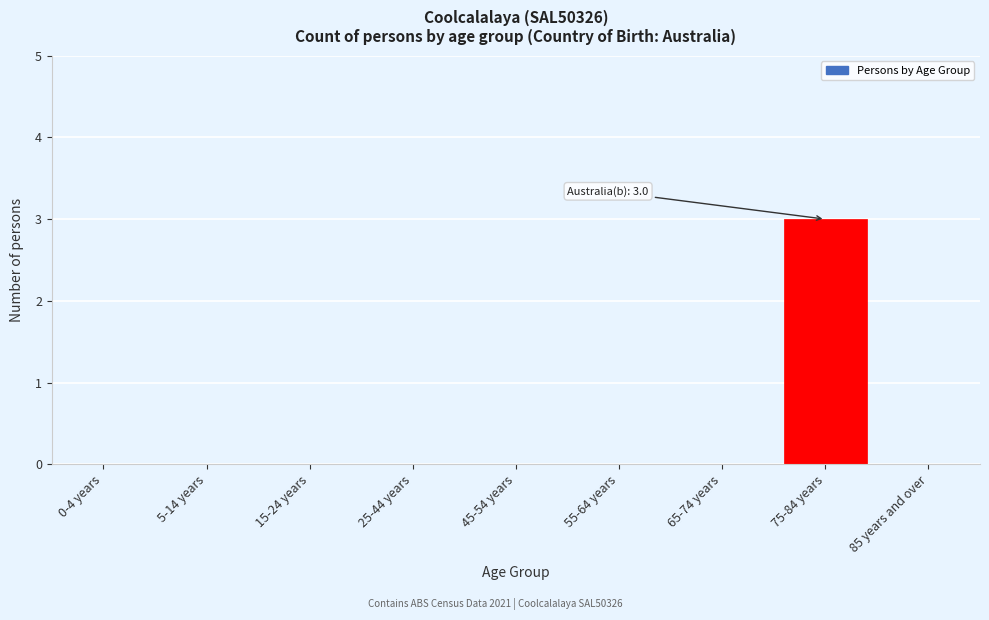

Reading left to right, extract all data points from this chart.

0-4 years=0	5-14 years=0	15-24 years=0	25-44 years=0	45-54 years=0	55-64 years=0	65-74 years=0	75-84 years=3	85 years and over=0